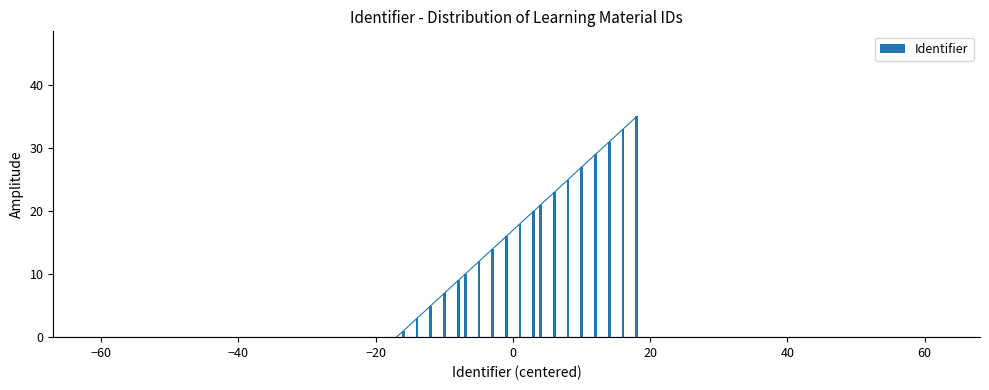

How many series are shown in this chart?

1